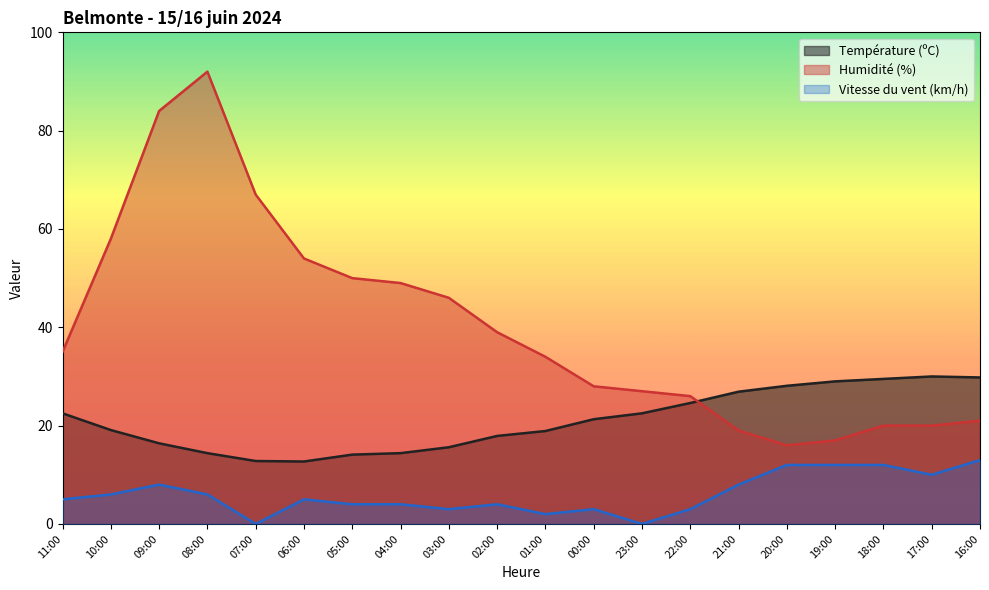

Is the value of Température (ºC) at 09:00 greater than the value of Humidité (%) at 04:00?

No